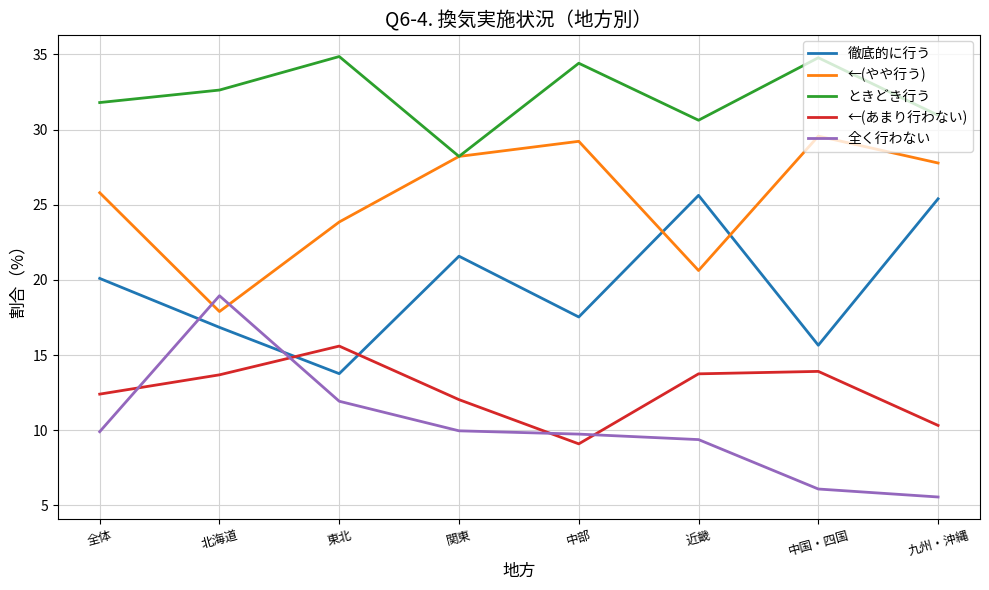

What is the approximate value of ←(あまり行わない) at 東北?

15.6